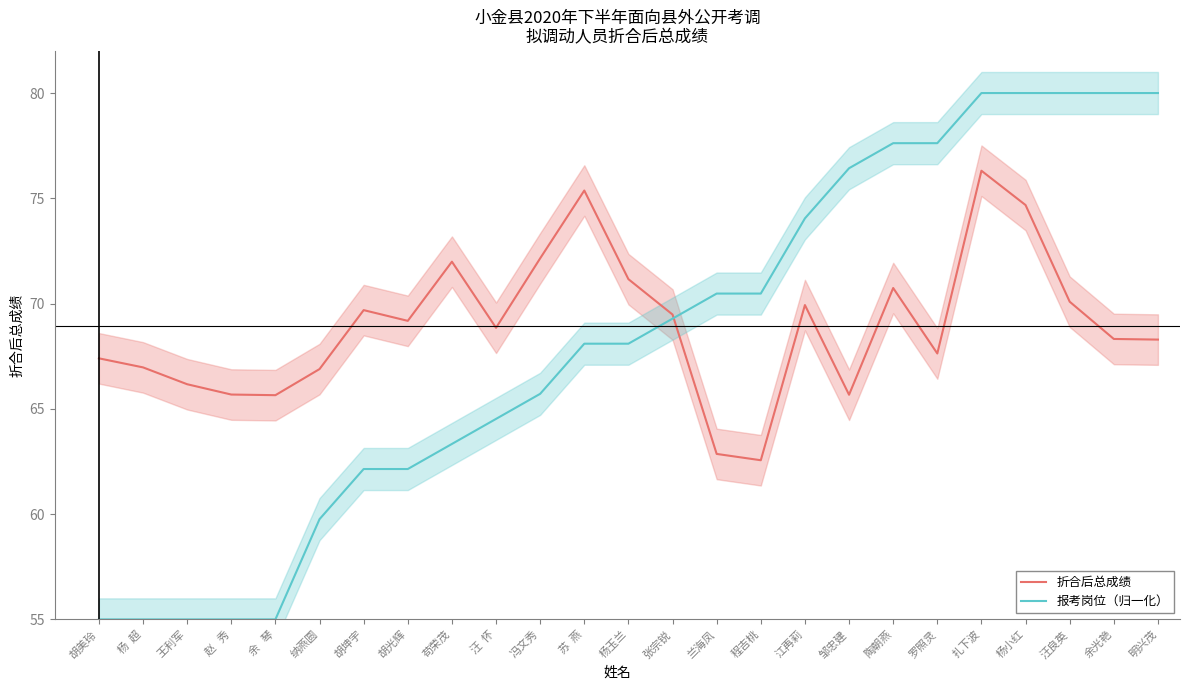

What is the spread (max minus min) of values at 兰海凤?

7.6